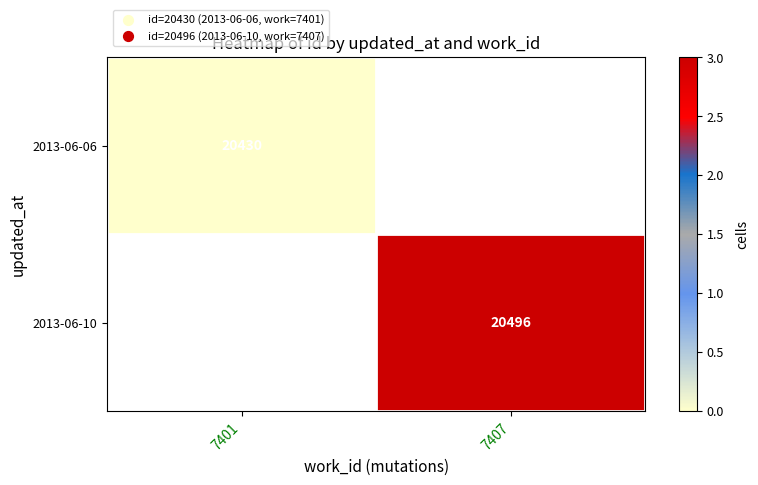

True or false: 2013-06-06 has a value of 20430 at 7401.

True